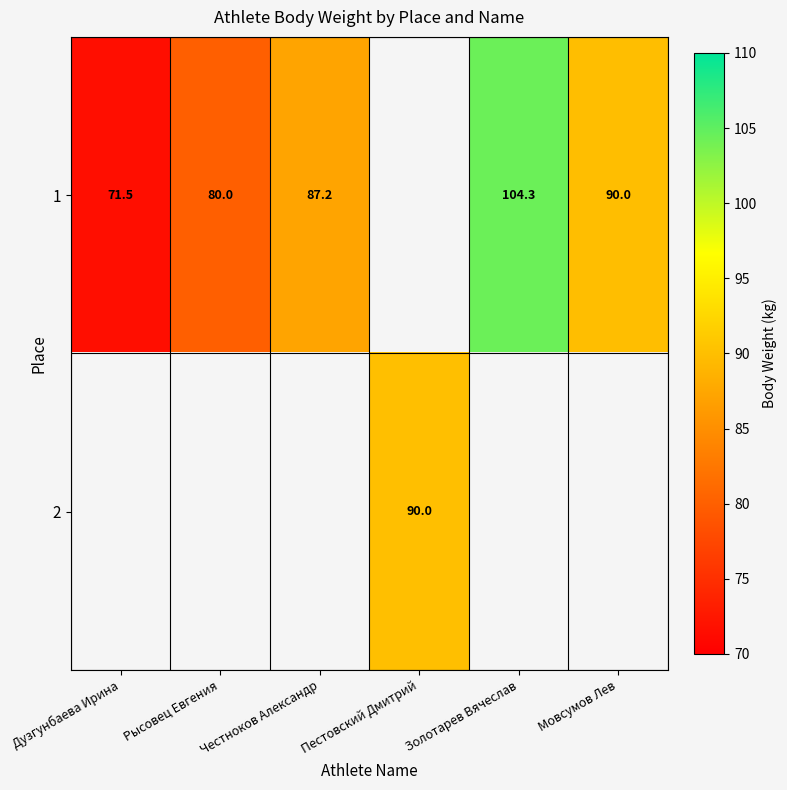

What is the difference between the 1 values at Рысовец Евгения and Честноков Александр?

7.2